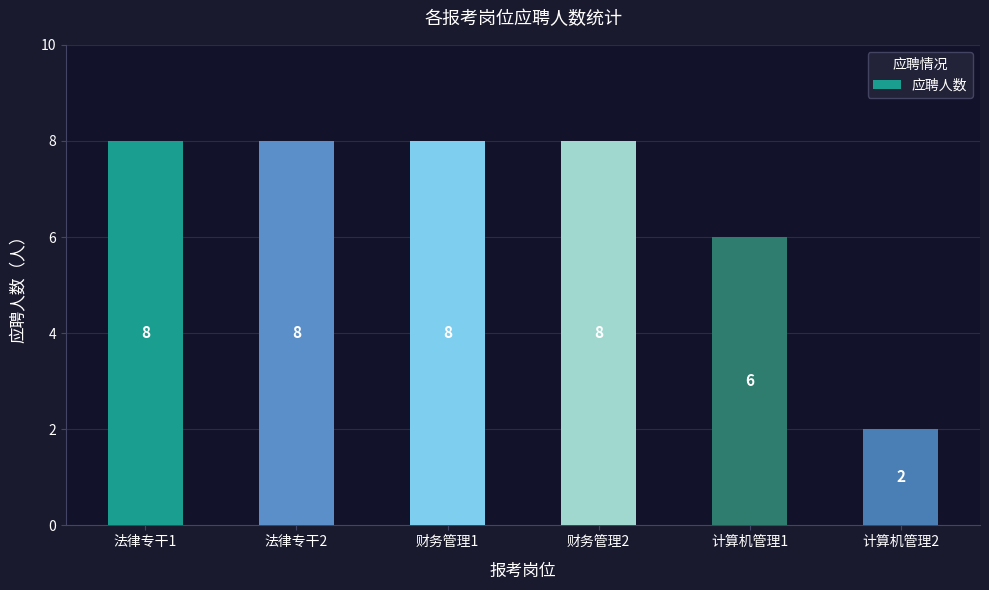

How many data points does each series have?

6